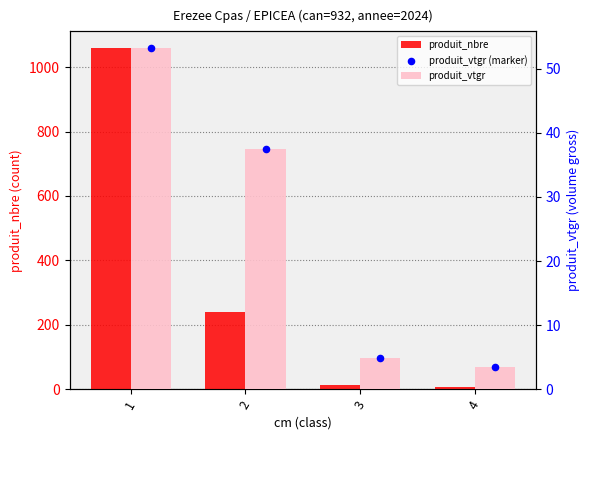

Which series contains the lowest Y value?

produit_vtgr